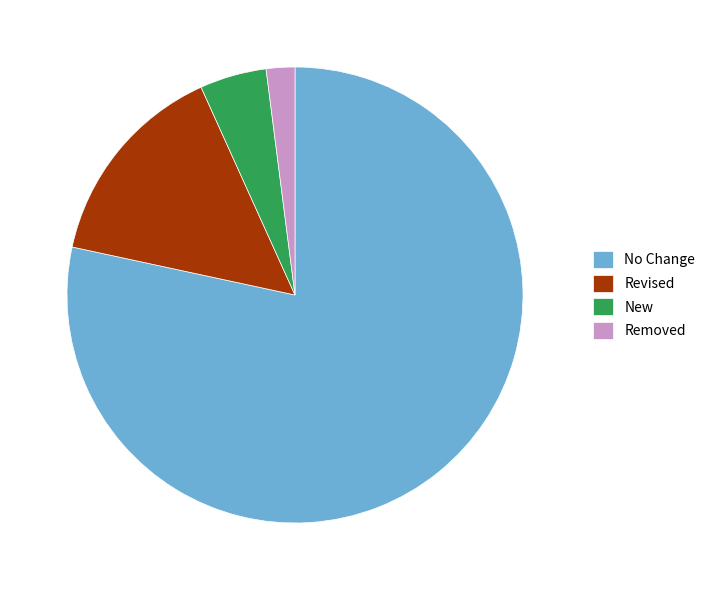

Rank the categories by value from highest to lowest.

No Change, Revised, New, Removed